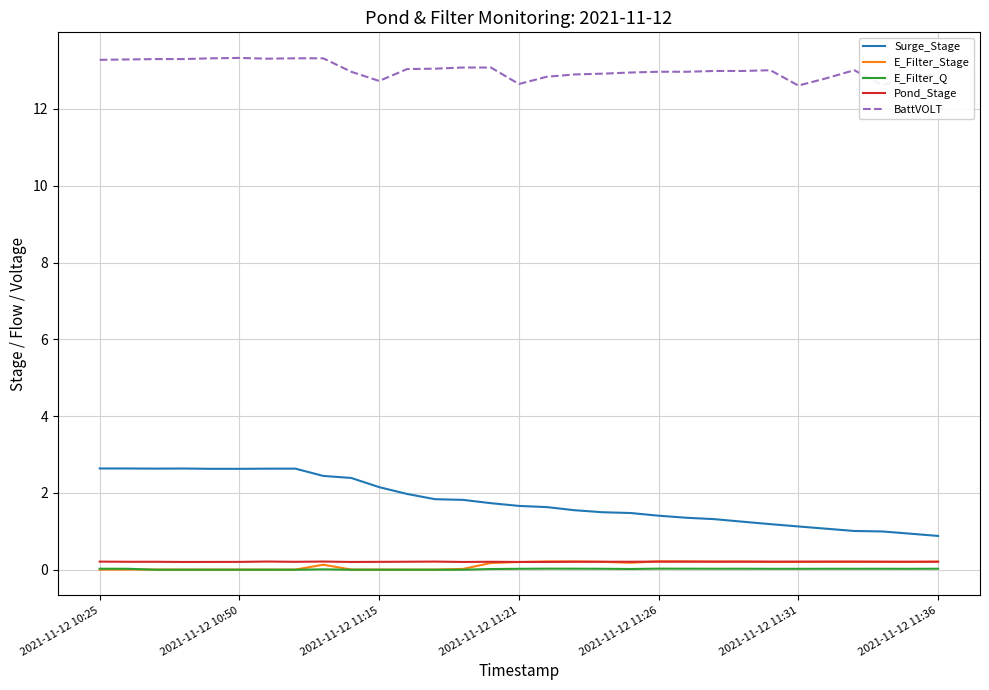

True or false: BattVOLT and Surge_Stage intersect in this chart.

False